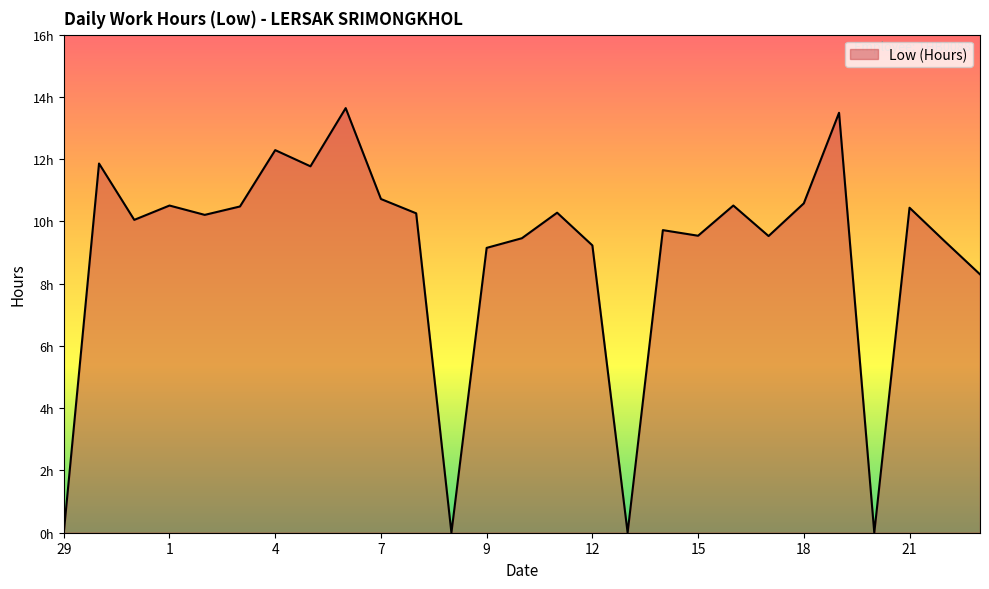

Is this an area chart (filled region under the line)?

Yes